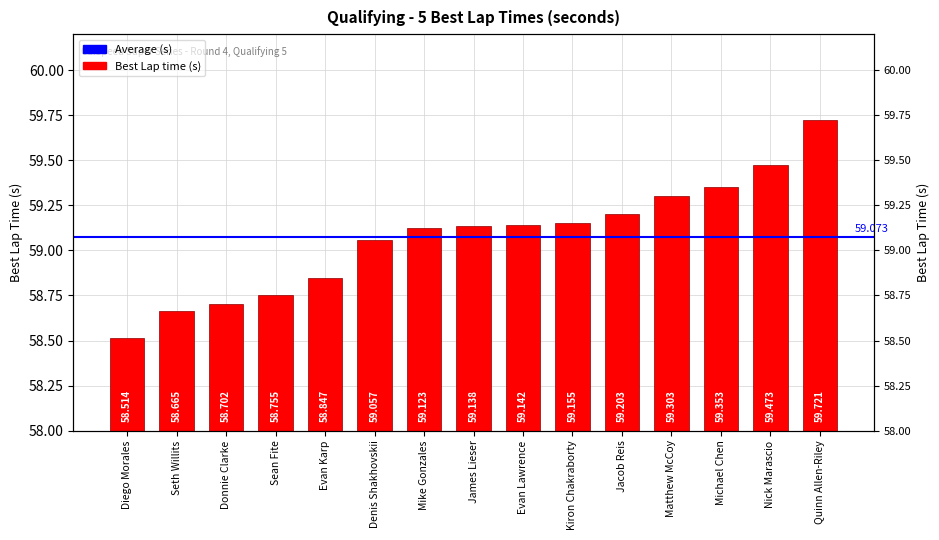

Rank the categories by value from highest to lowest.

Quinn Allen-Riley, Nick Marascio, Michael Chen, Matthew McCoy, Jacob Reis, Kiron Chakraborty, Evan Lawrence, James Lieser, Mike Gonzales, Denis Shakhovskii, Evan Karp, Sean Fite, Donnie Clarke, Seth Willits, Diego Morales